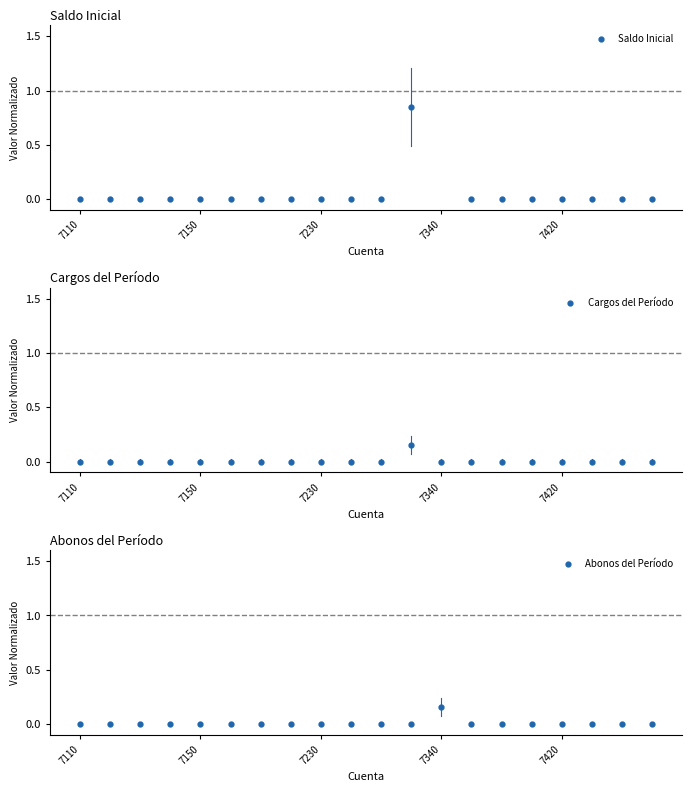

How many times do Abonos del Período and Saldo Inicial cross each other?

1